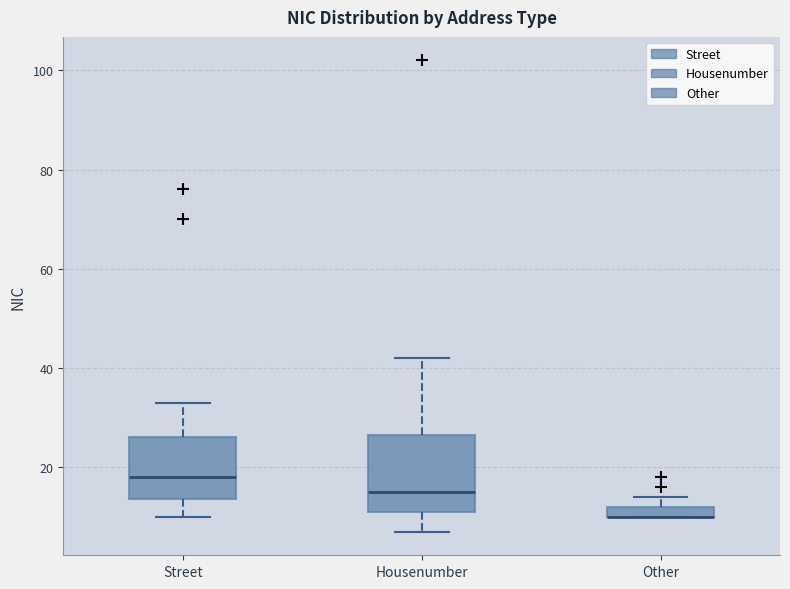

Comparing the boxes themselves (not the whiskers), which one is the tallest?

Housenumber